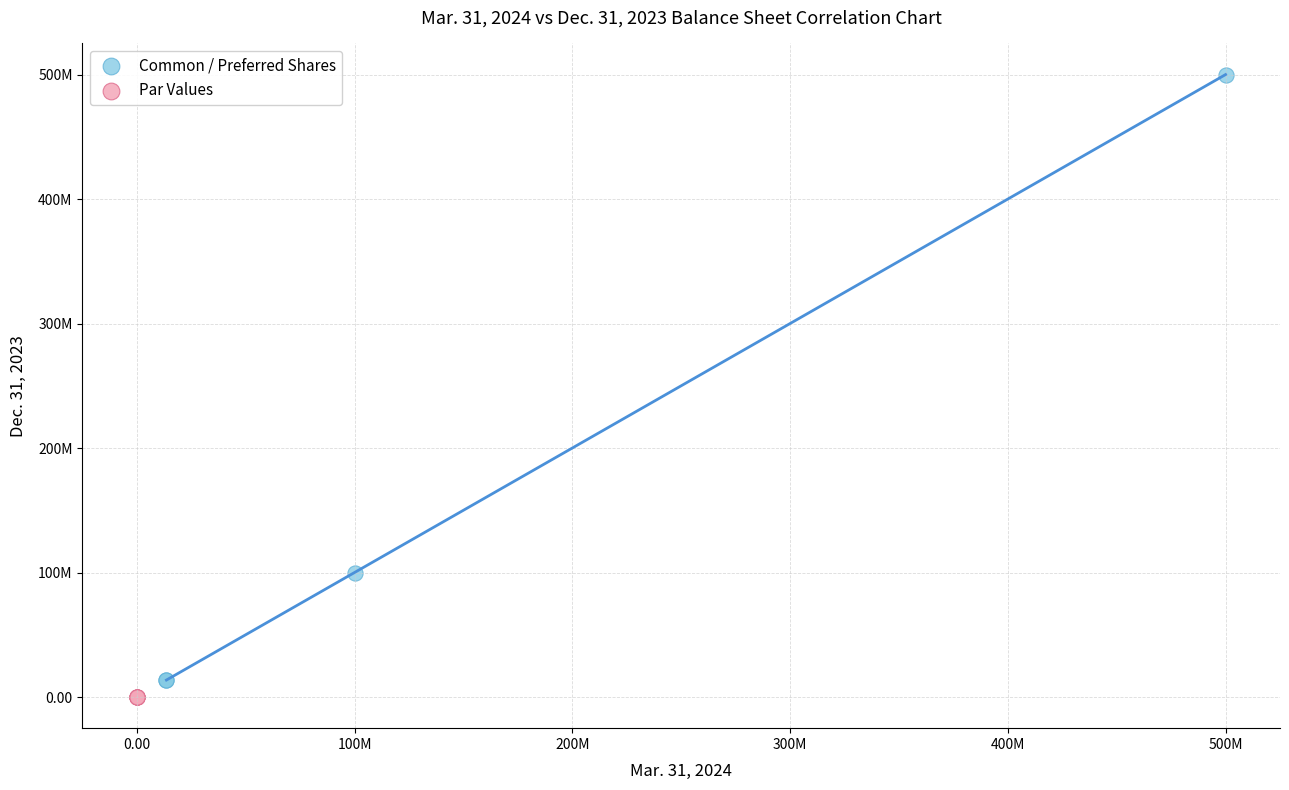

What are all the series names shown in the legend?

Common / Preferred Shares, Par Values